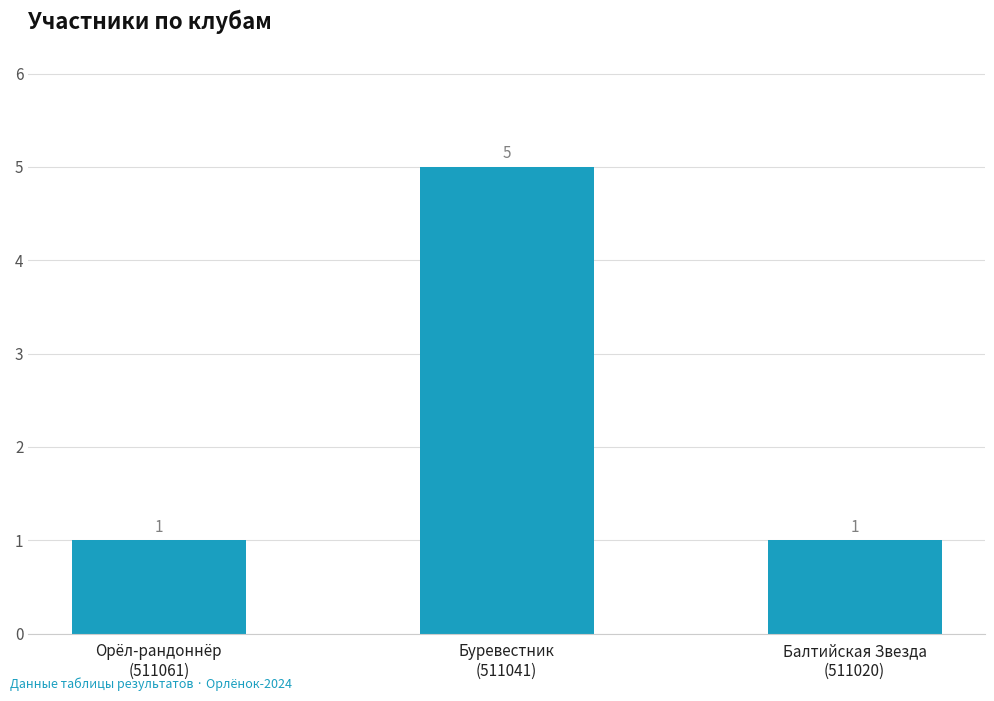

The chart shows a value of 5 at Буревестник
(511041). True or false?

True